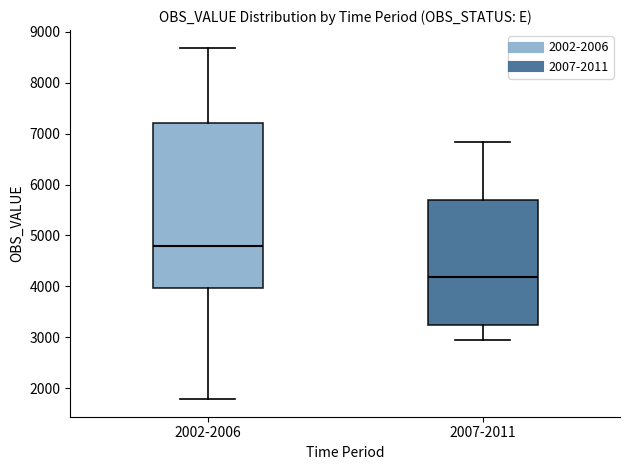

Where does the median line of the box for 2002-2006 sit on the y-axis? The values are not printed on the chart, so give them approximately, as read against the axis.

4800